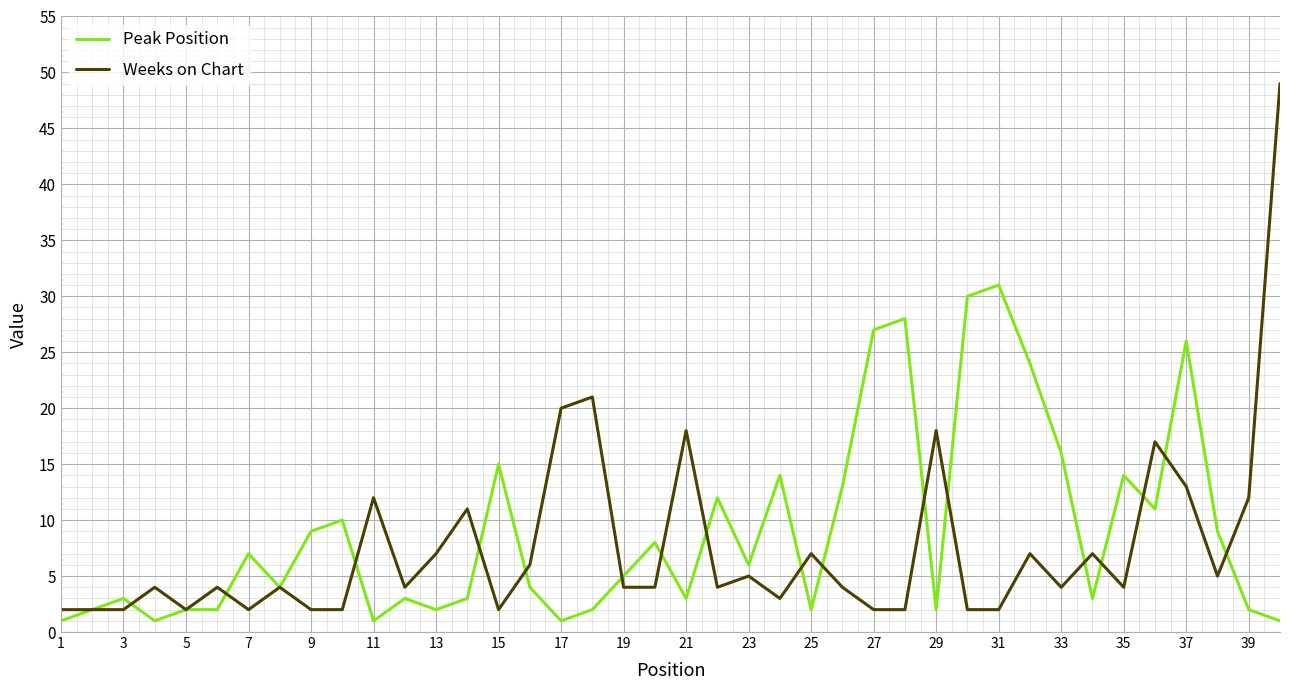

Rank the series by their maximum value, from lowest to highest.

Peak Position, Weeks on Chart